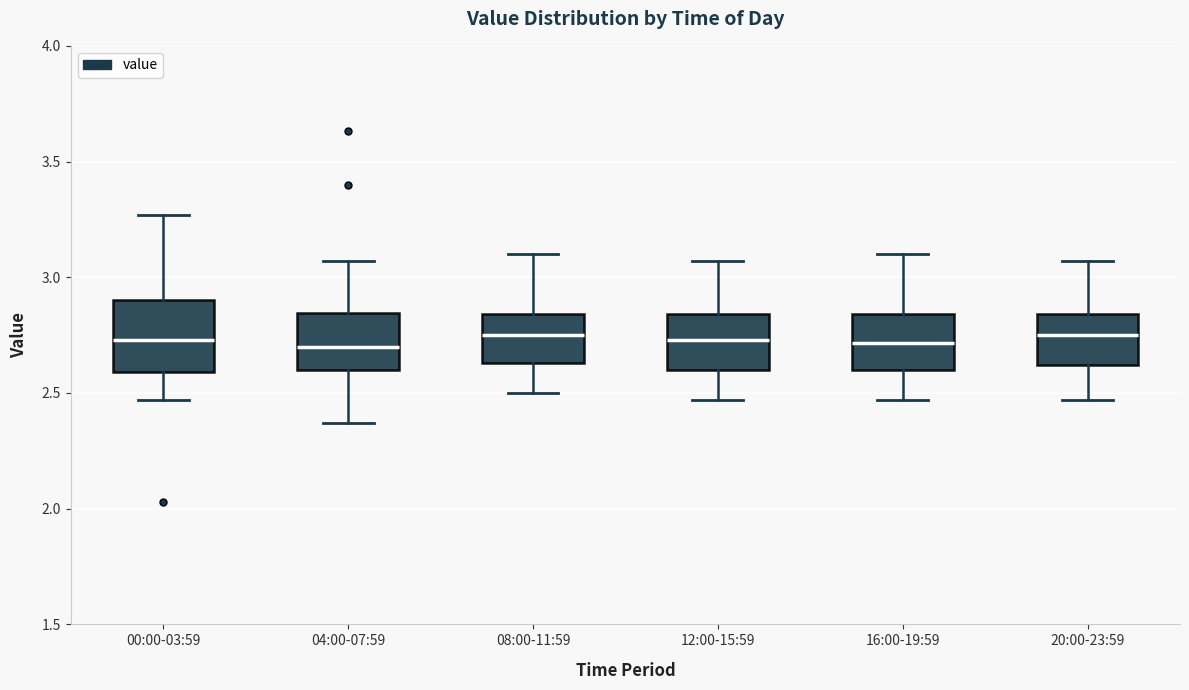

Where is the lower edge of the box for 04:00-07:59 on the y-axis? The values are not printed on the chart, so give them approximately, as read against the axis.

2.60